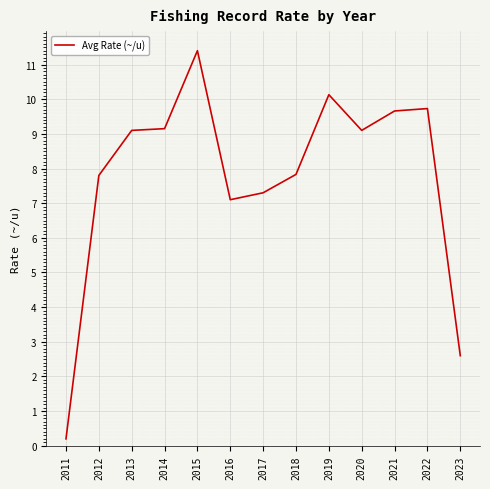

What is the difference between the maximum and minimum values?

11.2